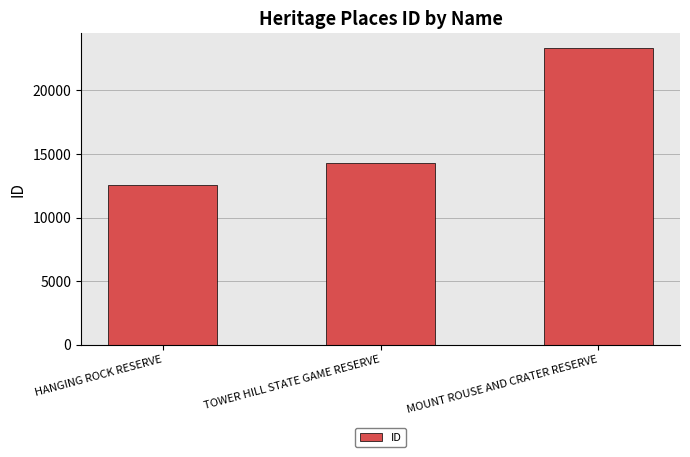

Approximately how many times larger is the value at HANGING ROCK RESERVE compared to MOUNT ROUSE AND CRATER RESERVE?

0.5